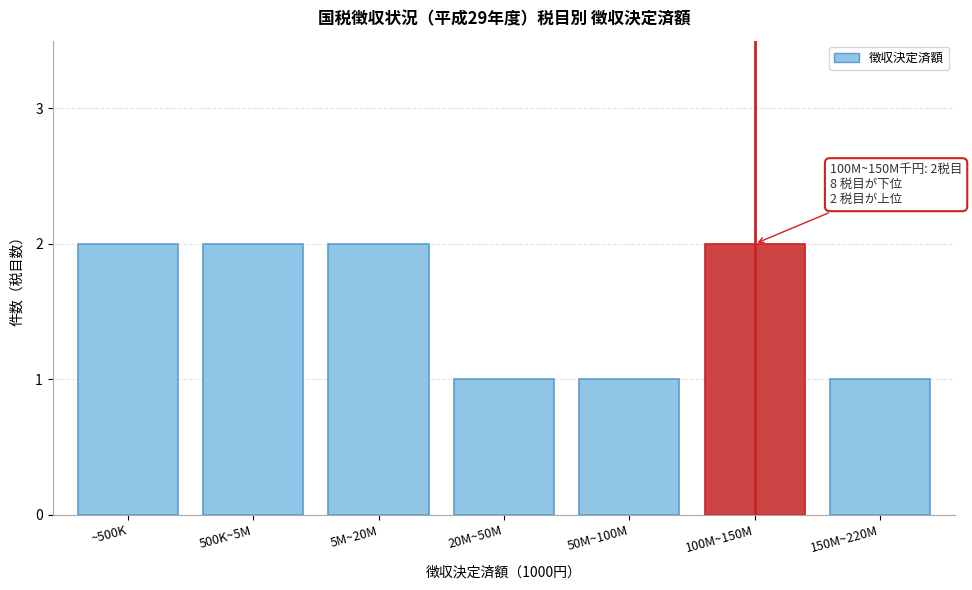

Reading left to right, what are all the values shown in this chart?

2	2	2	1	1	2	1